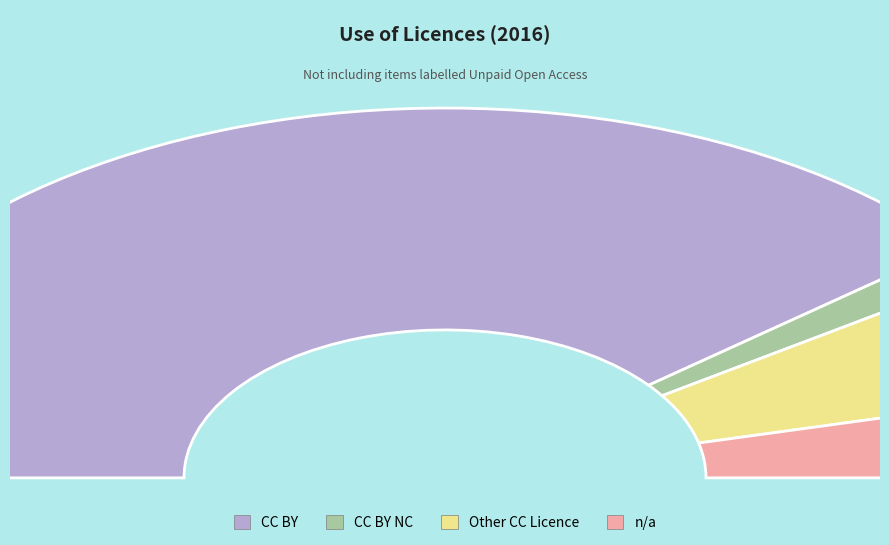

How many segments does this pie chart have?

4